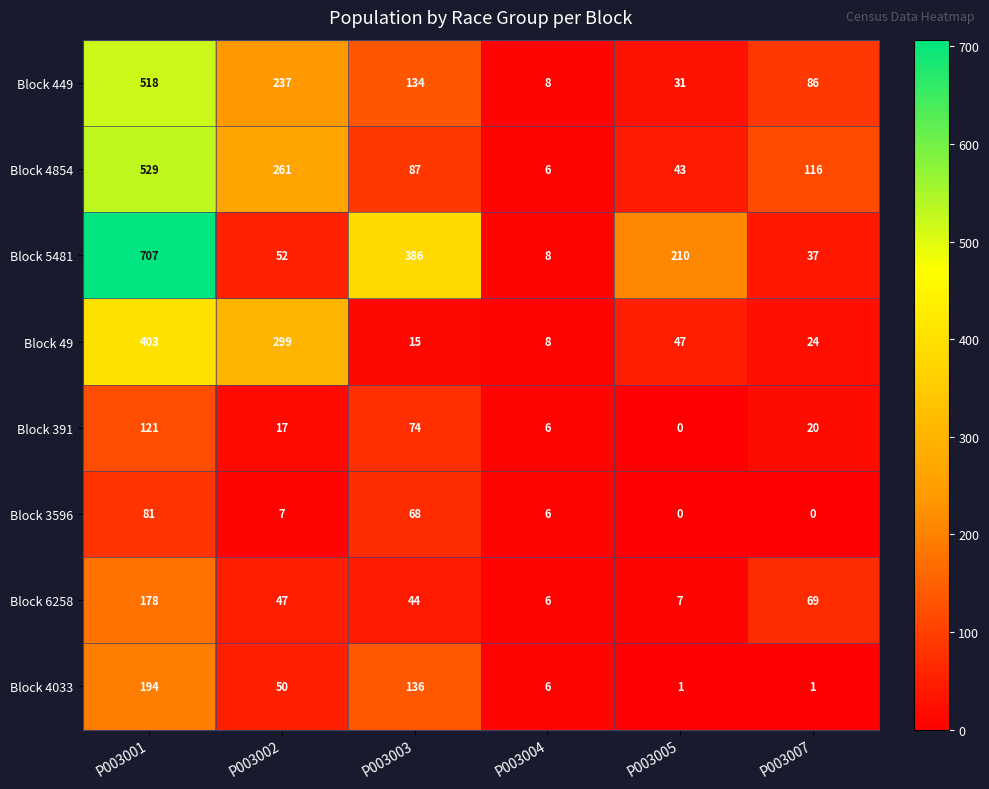

Count the number of categories in the chart.

6